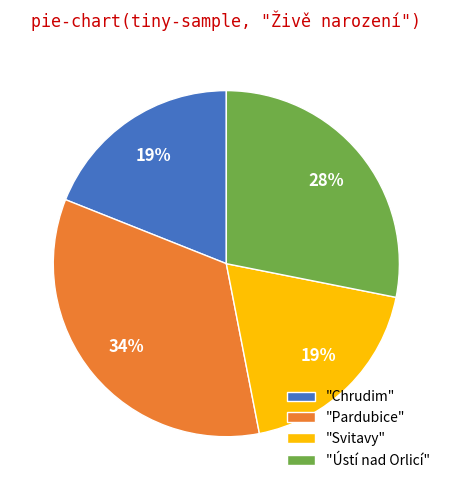

Between "Svitavy" and "Ústí nad Orlicí", which is larger?

"Ústí nad Orlicí"